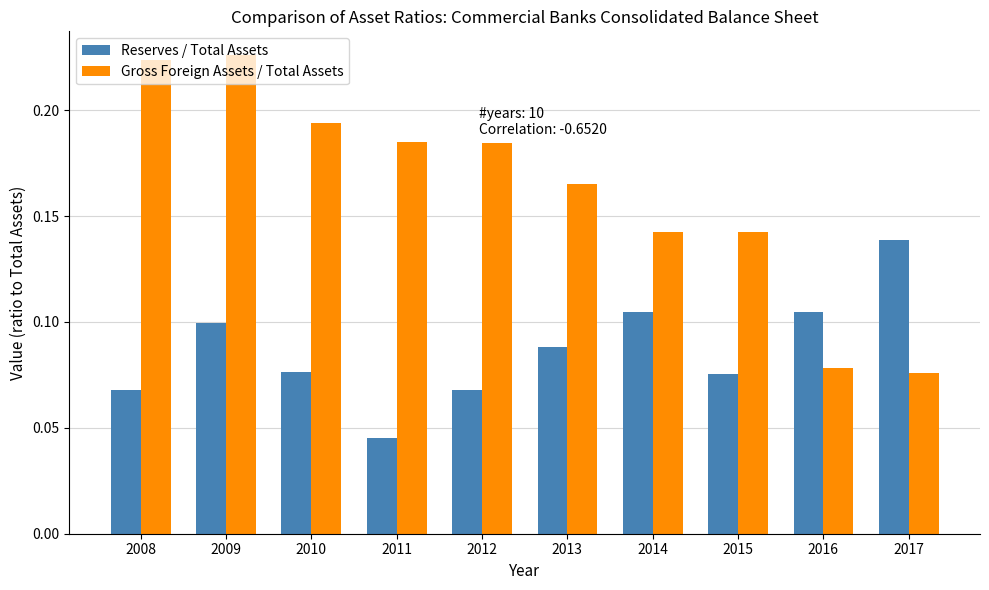

The Gross Foreign Assets / Total Assets series shows 0.1 at 2012. True or false?

False